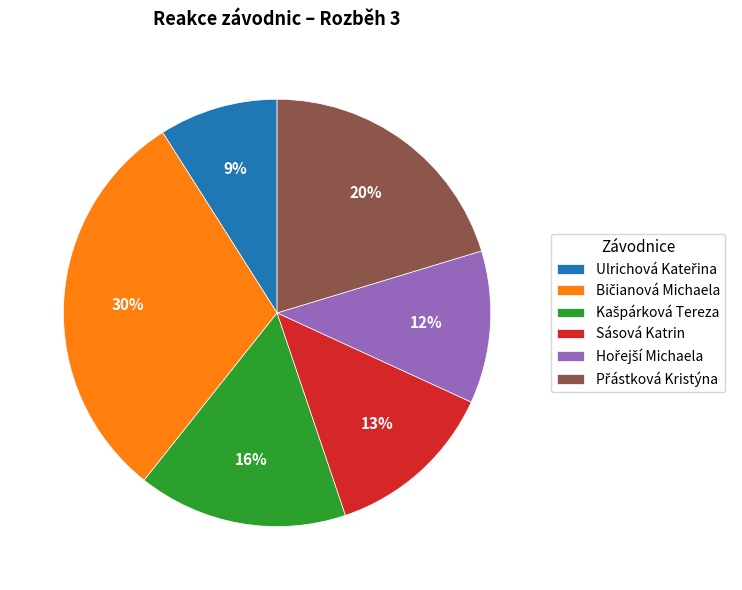

The Sásová Katrin slice represents 13% of the pie. True or false?

True